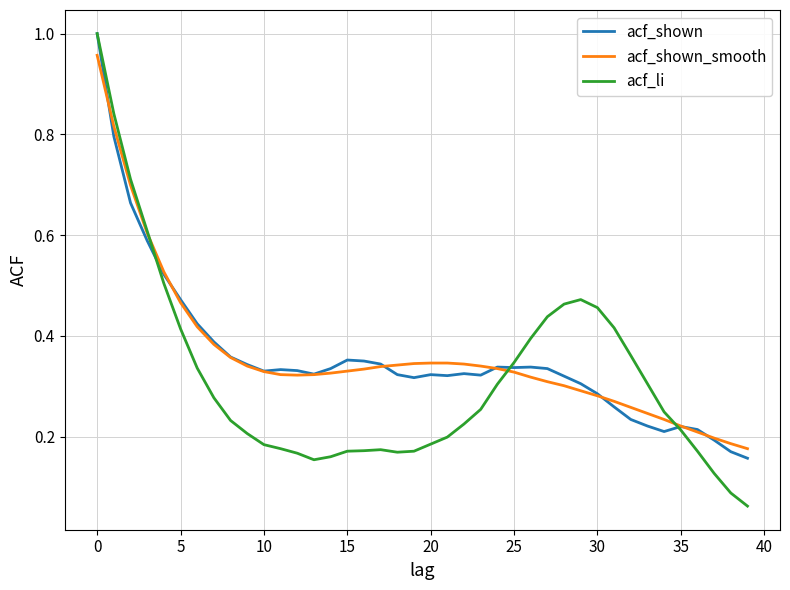

Which series has the widest spread of values?

acf_li